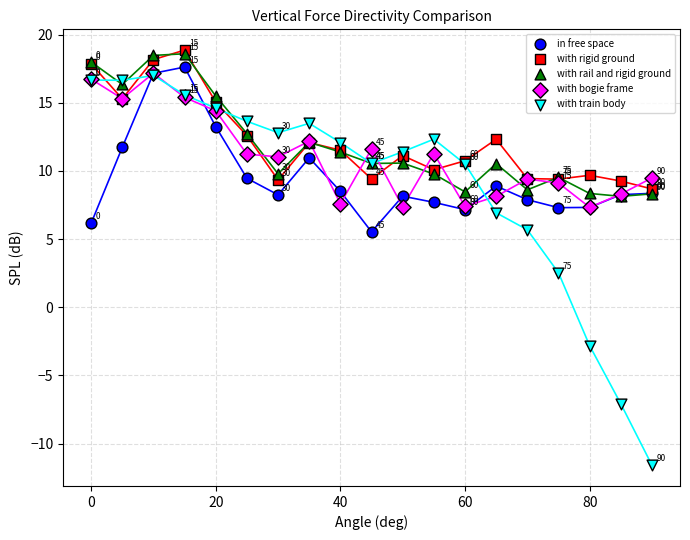

In the with train body series, what Y value is closest to 2?

2.5